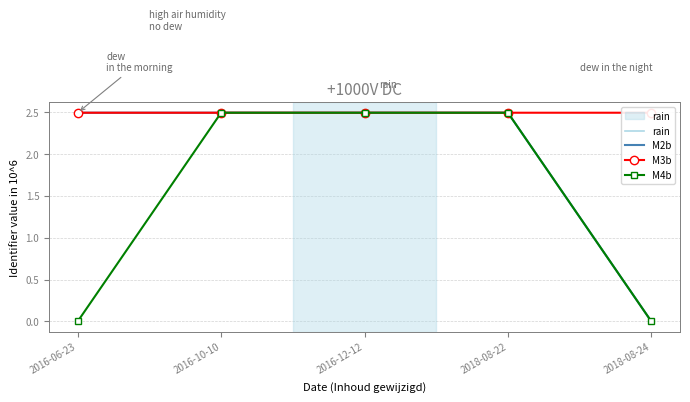

Count the M3b values in the range 2 to 3.

5